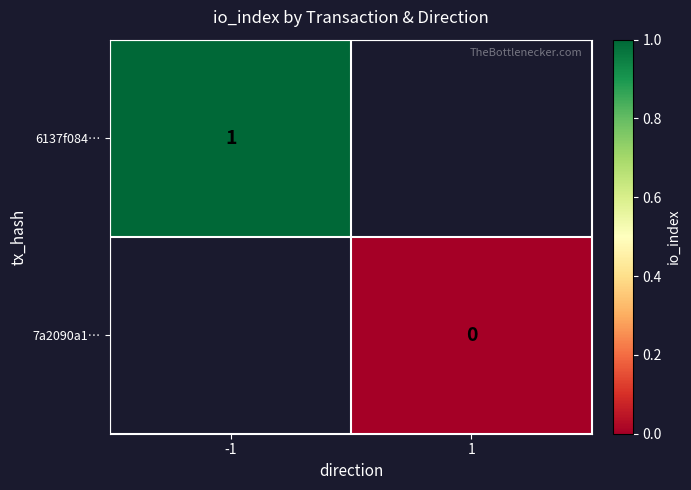

True or false: 6137f084… has a value of 1 at -1.

True